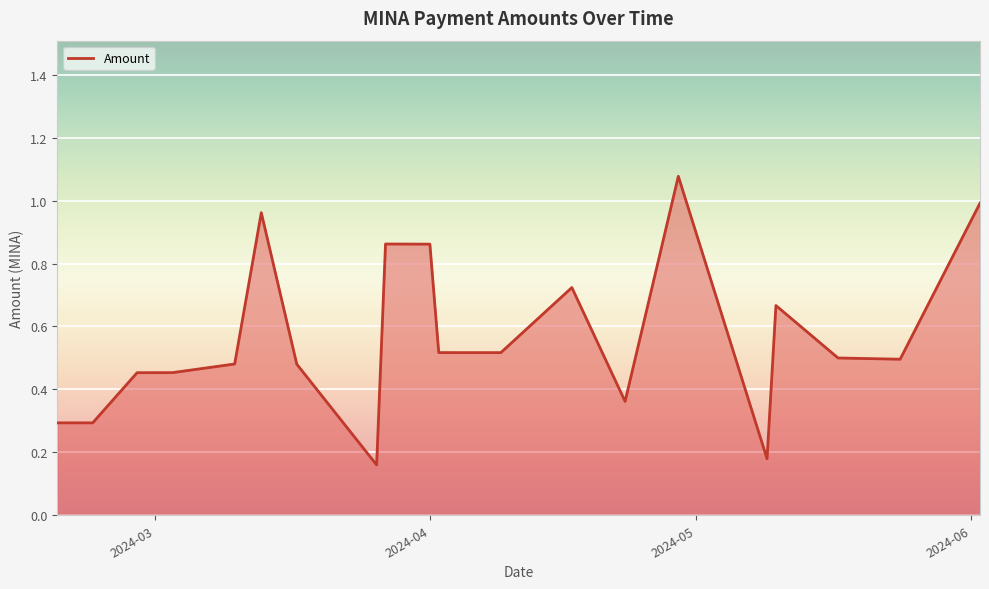

Does the chart display data point markers on the line(s)?

No